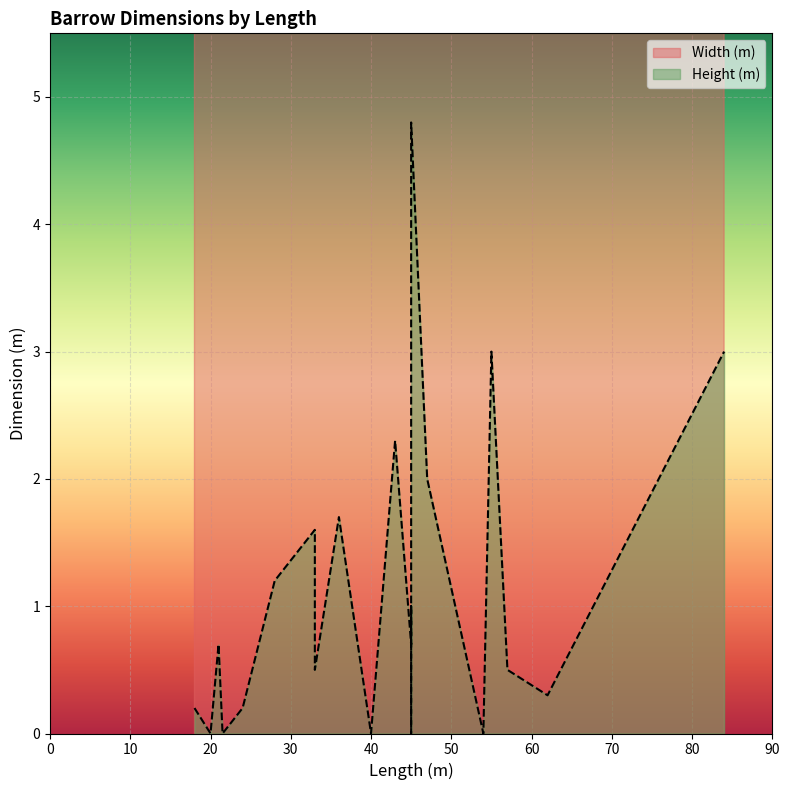

True or false: Width (m) has a value of 7.3 at AM14.

False